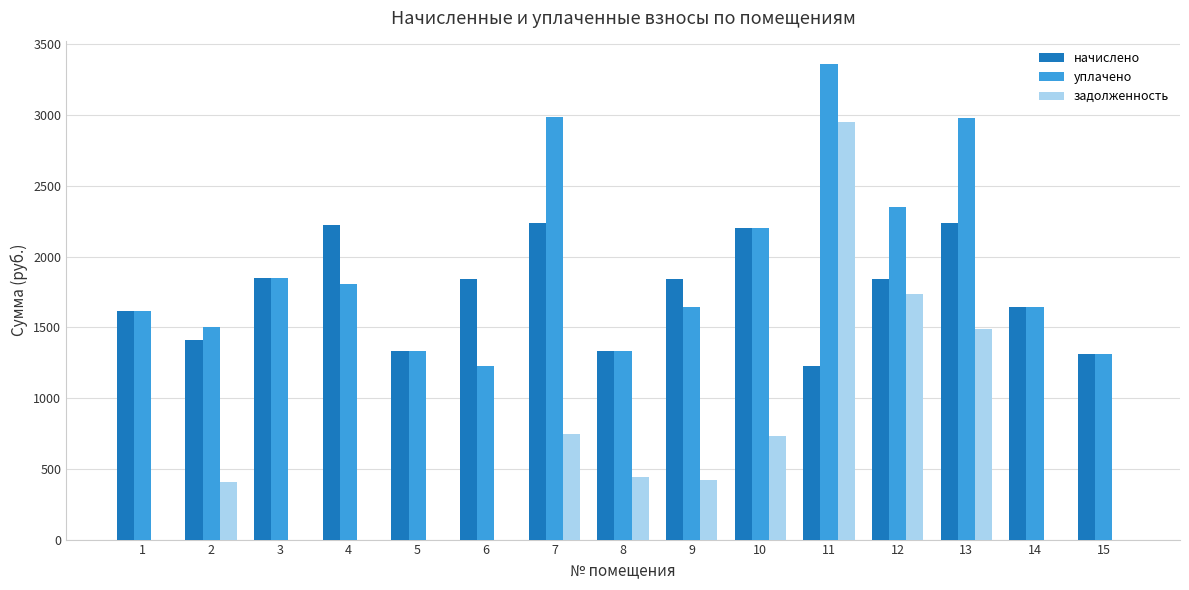

At which label does задолженность first exceed 407?

2